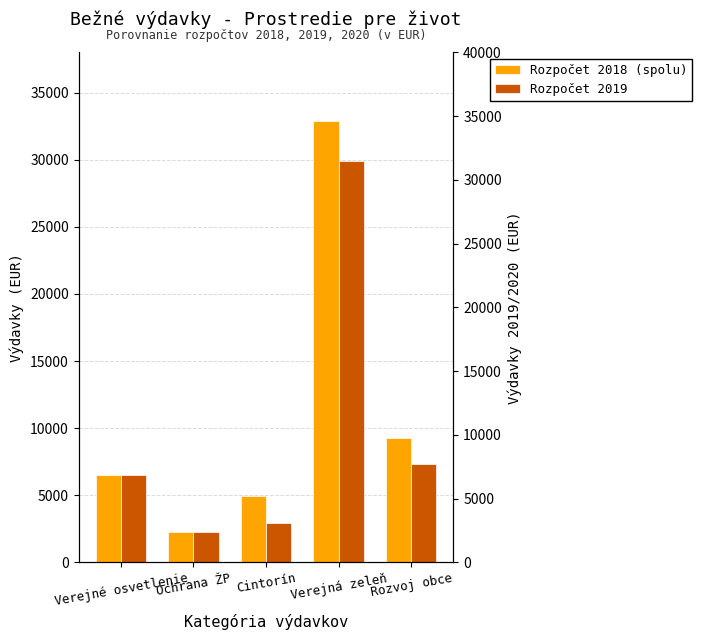

Rank the series by their maximum value, from highest to lowest.

Rozpočet 2018 (spolu), Rozpočet 2019